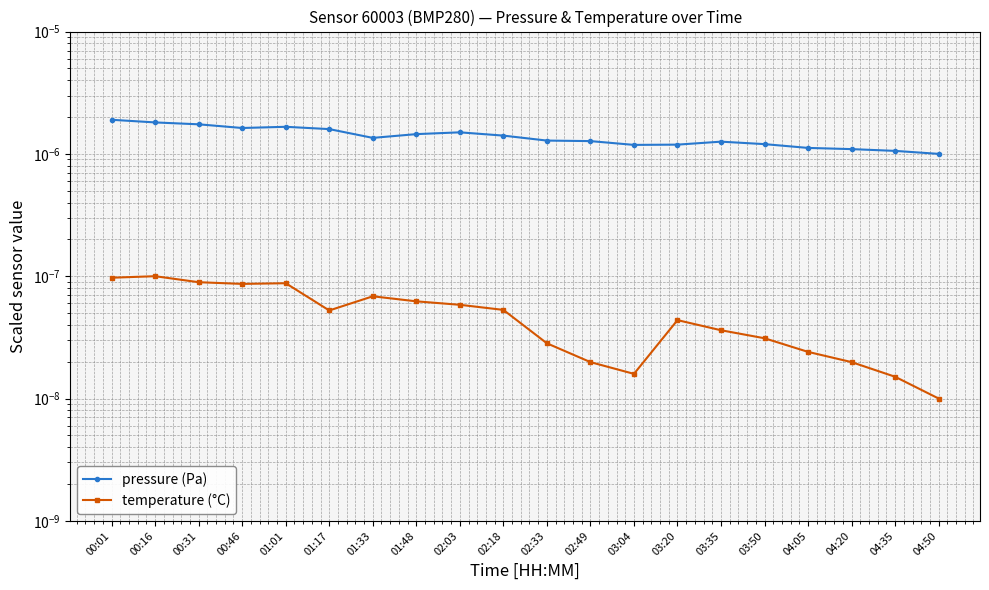

At which category does the chart reach its minimum across all series?

04:50